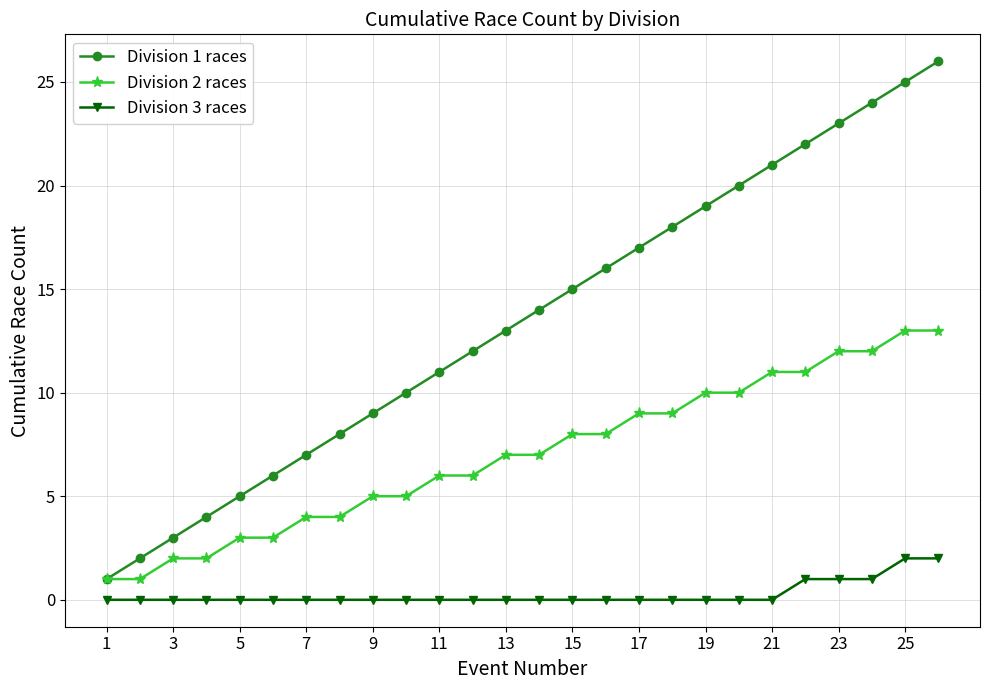

What is the value of the Division 2 races point at the 9th from the left?

5